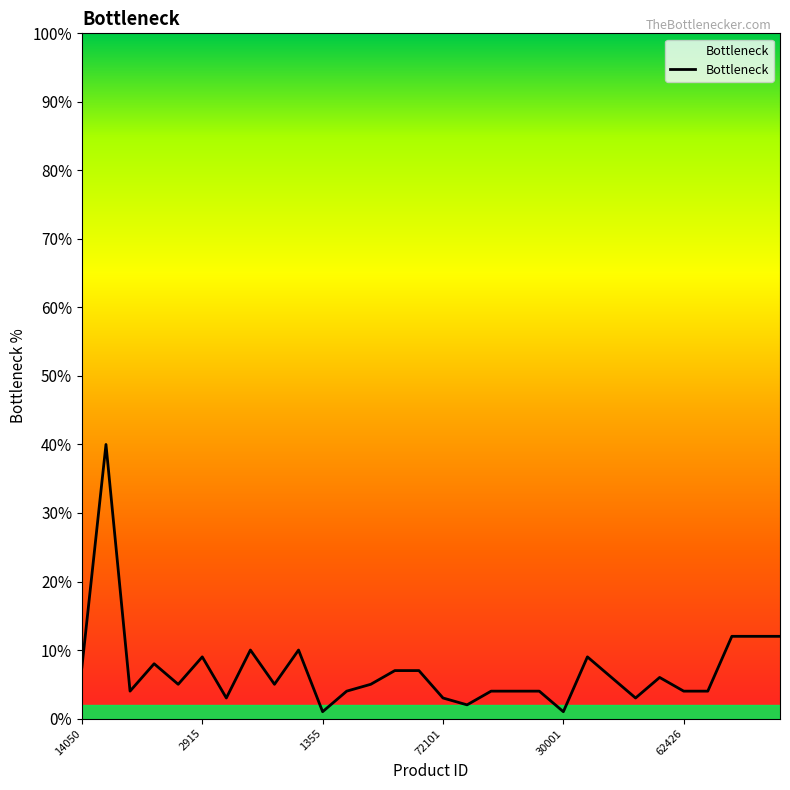

What is the maximum value shown in the chart?

40.0